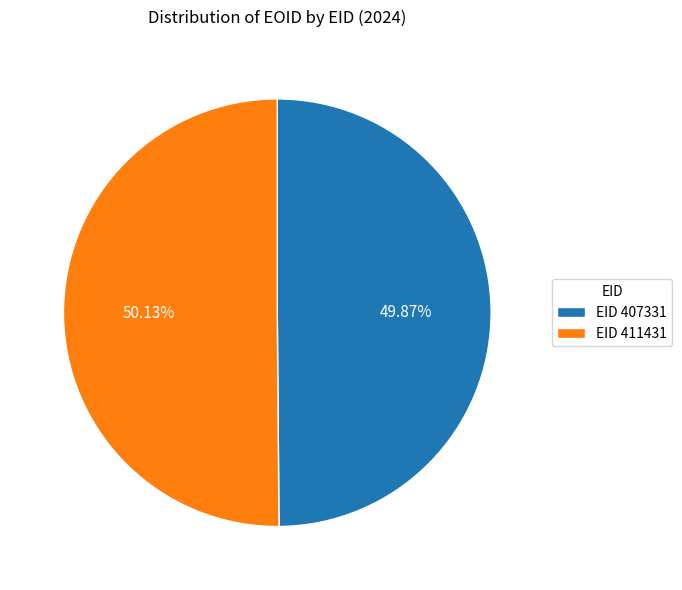

Is there a majority slice in this chart?

Yes